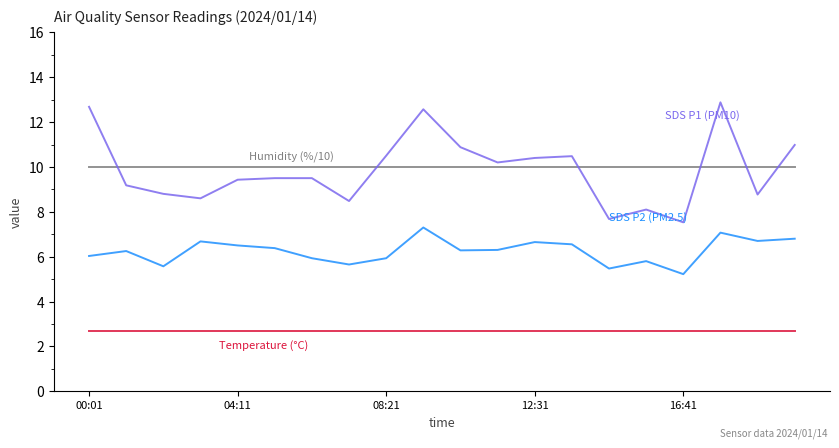

What is the smallest value displayed?

2.7